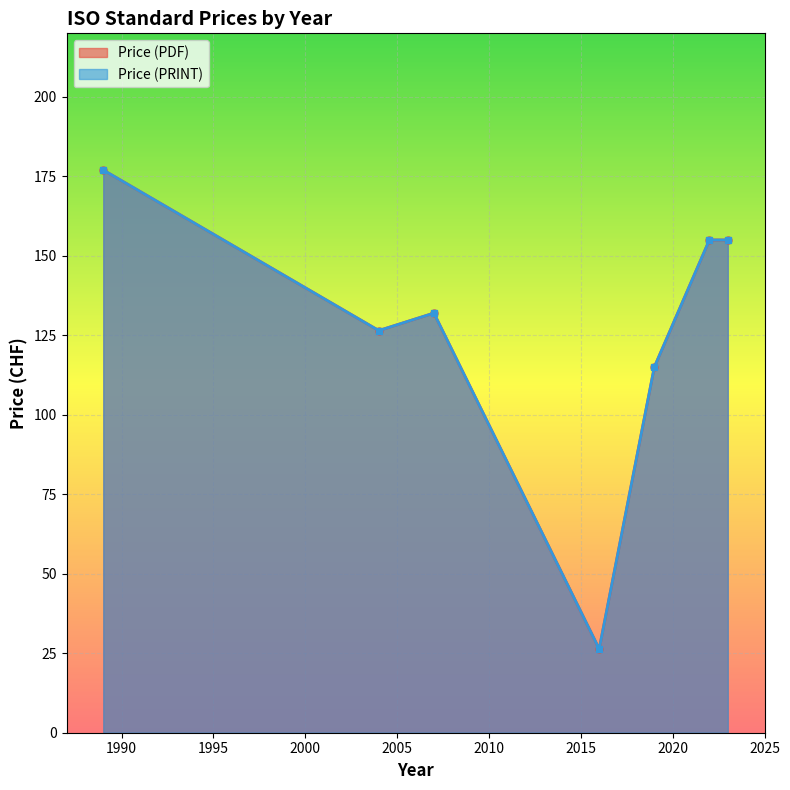

What are all the series names shown in the legend?

Price (PDF), Price (PRINT)